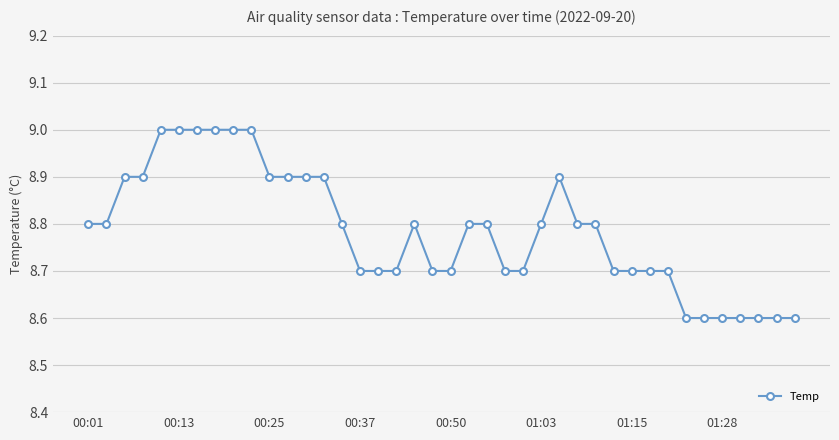

What is the maximum value shown in the chart?

9.0